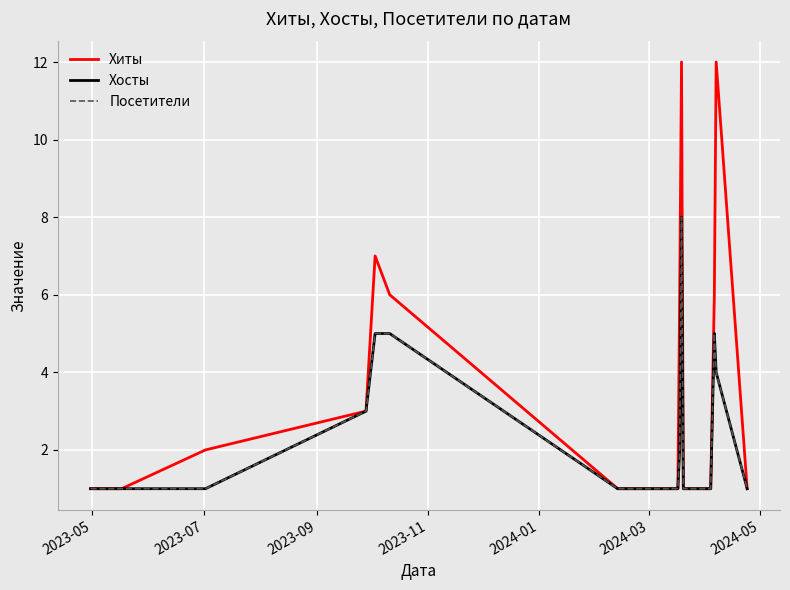

True or false: Хосты and Посетители cross at least once.

False